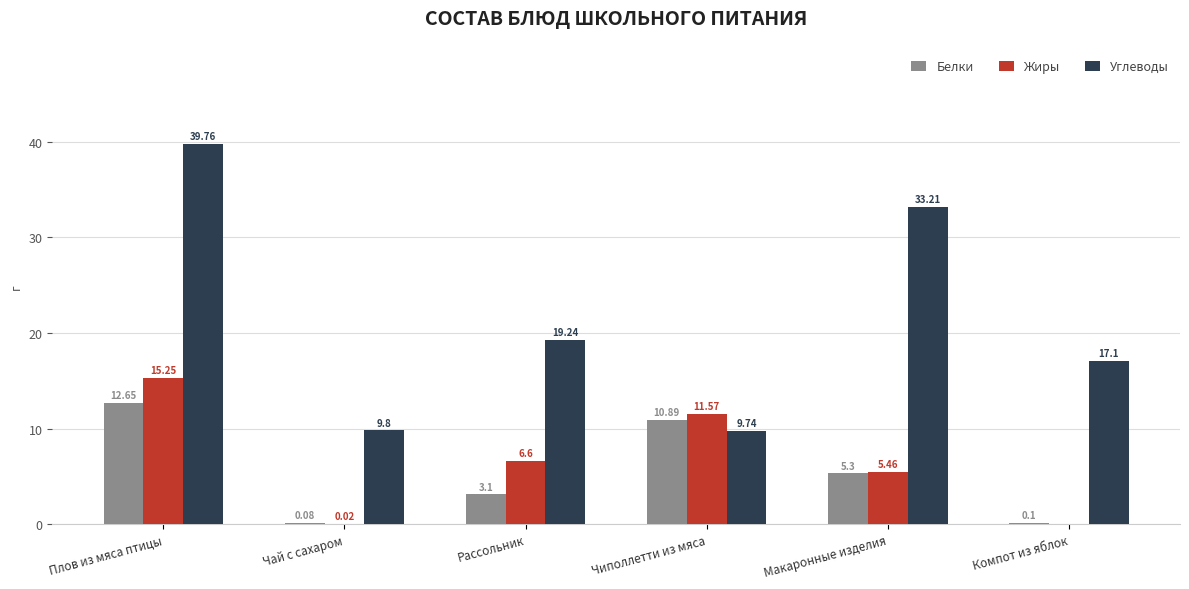

At which label does Углеводы first exceed 19?

Плов из мяса птицы